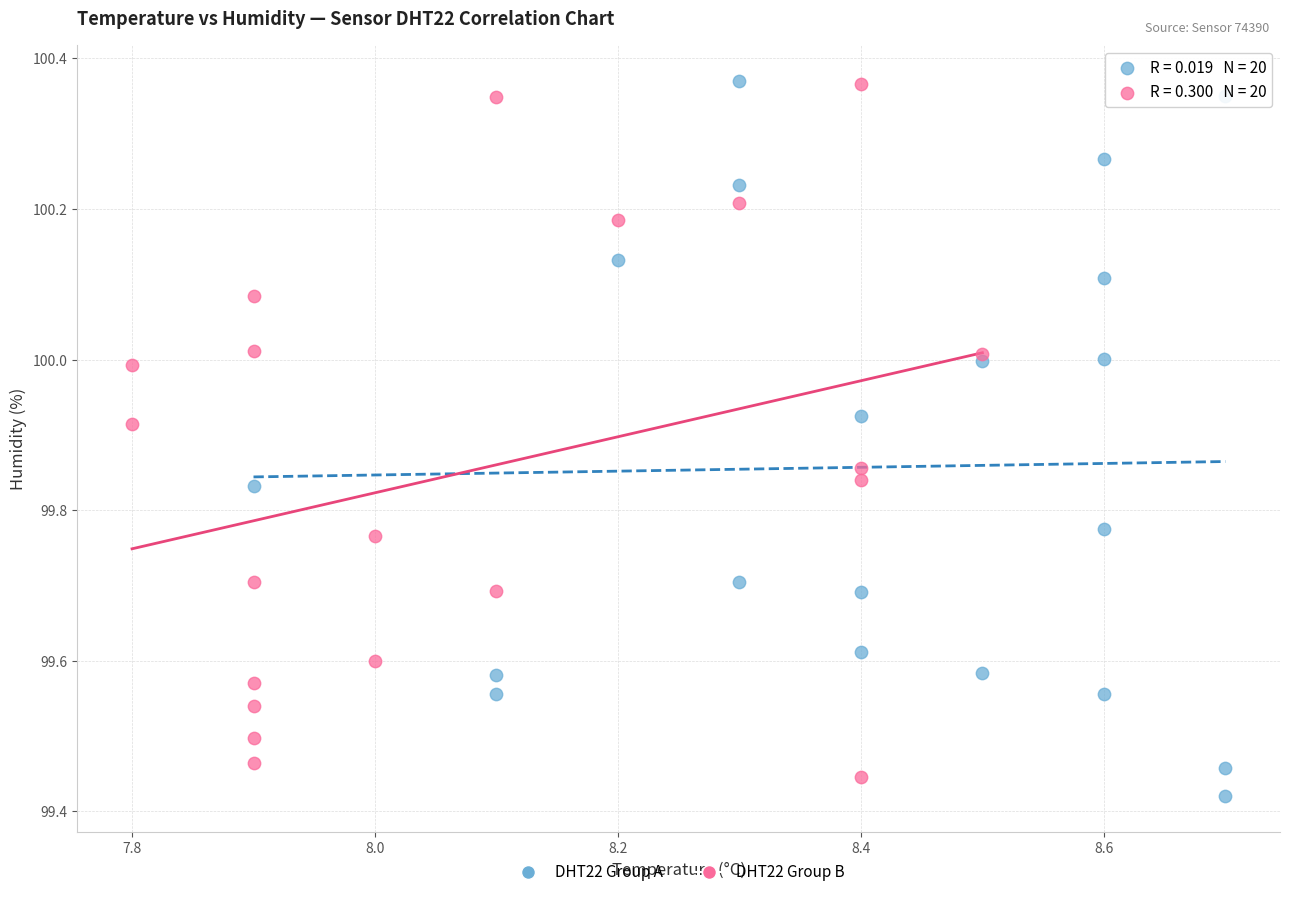

Which series reaches the minimum Y coordinate?

DHT22 Group A